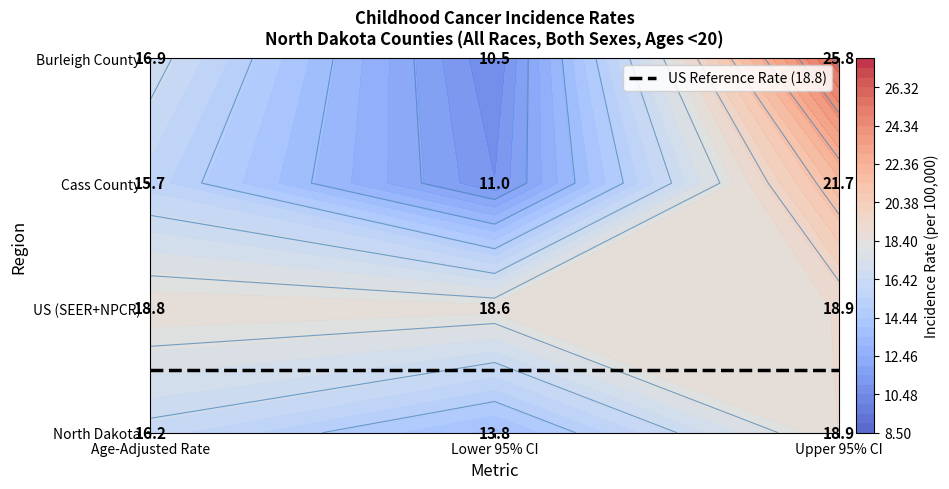

The value of North Dakota at Lower 95% CI is 22.6. True or false?

False